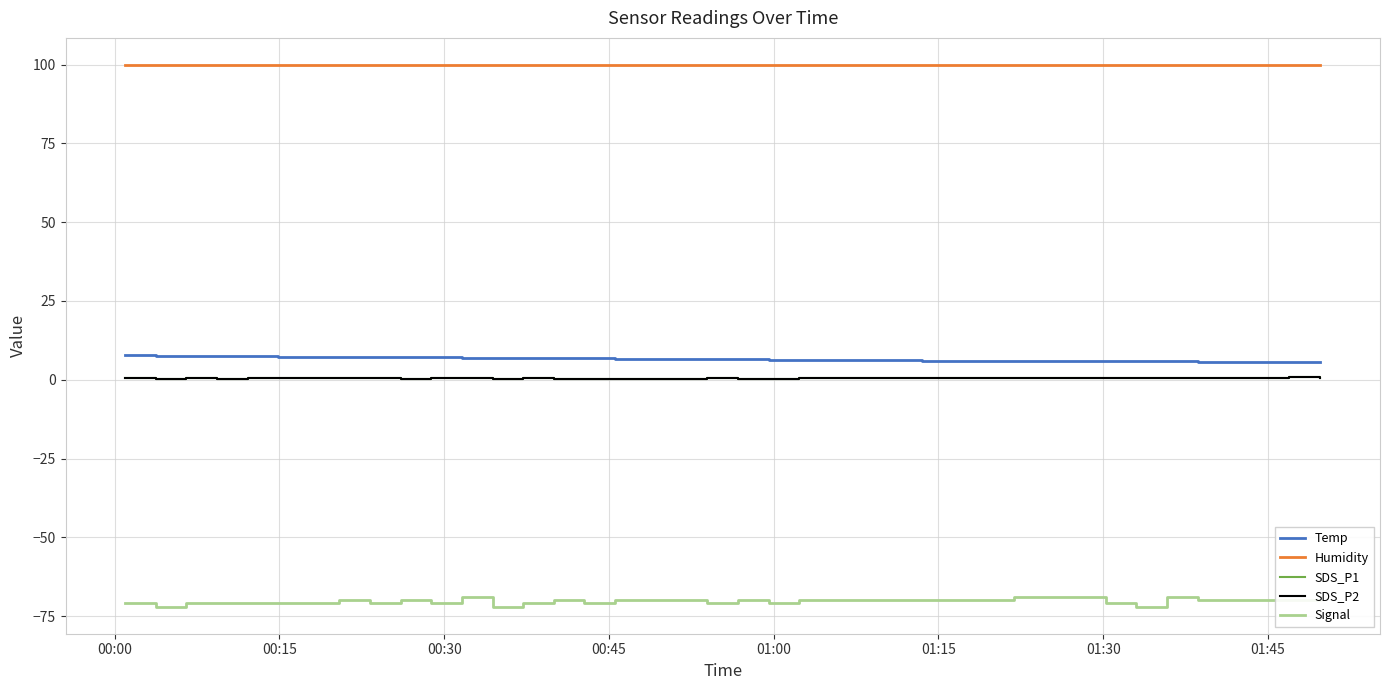

Which series has the largest range (max minus min)?

Signal